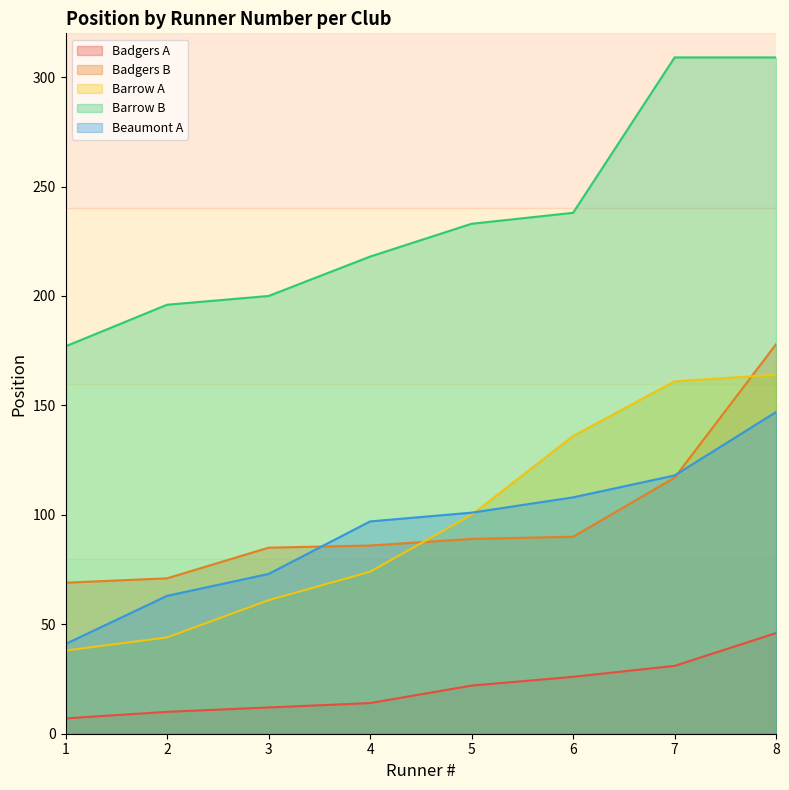

What is the average value of the Barrow A series?

97